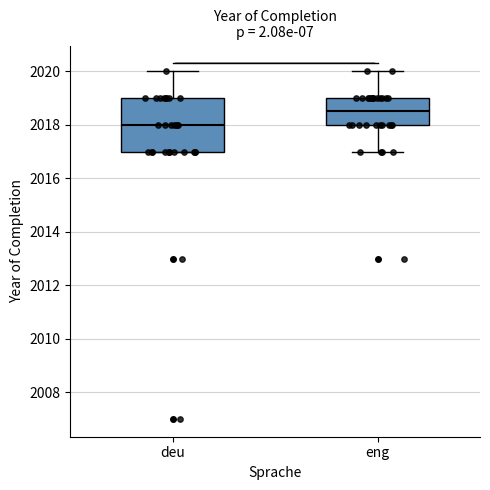

Reading left to right, transcribe this box plot: for each box, give where its median line is, the range the box spans, and where its two whiskers end, as read against the y-axis. The values are not printed on the chart, so give them approximately, as read against the axis.

deu: median 2018.0, box 2017.0 to 2019.0, whiskers 2017.0 to 2020.0
eng: median 2018.6, box 2018.0 to 2019.0, whiskers 2017.0 to 2020.0